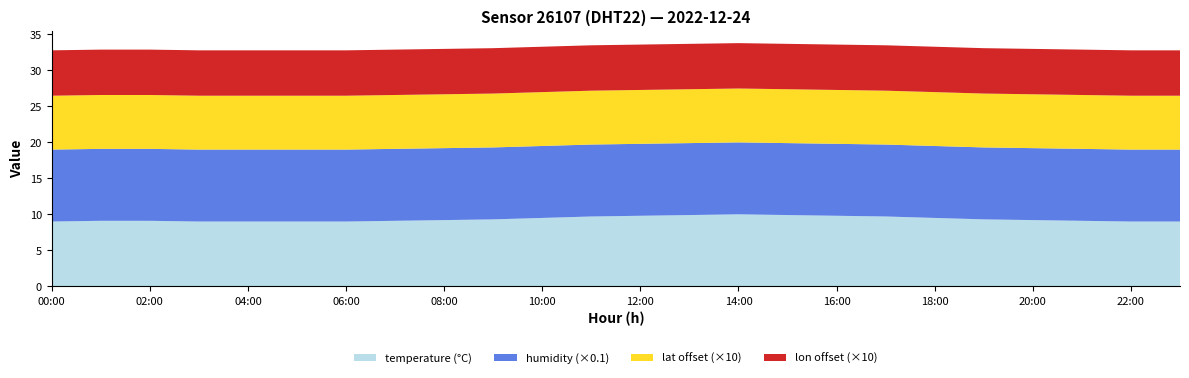

Reading right to left, extract all data points from this chart.

temperature: 23:00=9.0	22:00=9.0	21:00=9.1	20:00=9.2	19:00=9.3	18:00=9.5	17:00=9.7	16:00=9.8	15:00=9.9	14:00=10.0	13:00=9.9	12:00=9.8	11:00=9.7	10:00=9.5	09:00=9.3	08:00=9.2	07:00=9.1	06:00=9.0	05:00=9.0	04:00=9.0	03:00=9.0	02:00=9.1	01:00=9.1	00:00=9.0
humidity: 23:00=99.9	22:00=99.9	21:00=99.9	20:00=99.9	19:00=99.9	18:00=99.9	17:00=99.9	16:00=99.9	15:00=99.9	14:00=99.9	13:00=99.9	12:00=99.9	11:00=99.9	10:00=99.9	09:00=99.9	08:00=99.9	07:00=99.9	06:00=99.9	05:00=99.9	04:00=99.9	03:00=99.9	02:00=99.9	01:00=99.9	00:00=99.9
lat: 23:00=50.7	22:00=50.7	21:00=50.7	20:00=50.7	19:00=50.7	18:00=50.7	17:00=50.7	16:00=50.7	15:00=50.7	14:00=50.7	13:00=50.7	12:00=50.7	11:00=50.7	10:00=50.7	09:00=50.7	08:00=50.7	07:00=50.7	06:00=50.7	05:00=50.7	04:00=50.7	03:00=50.7	02:00=50.7	01:00=50.7	00:00=50.7
lon: 23:00=12.6	22:00=12.6	21:00=12.6	20:00=12.6	19:00=12.6	18:00=12.6	17:00=12.6	16:00=12.6	15:00=12.6	14:00=12.6	13:00=12.6	12:00=12.6	11:00=12.6	10:00=12.6	09:00=12.6	08:00=12.6	07:00=12.6	06:00=12.6	05:00=12.6	04:00=12.6	03:00=12.6	02:00=12.6	01:00=12.6	00:00=12.6